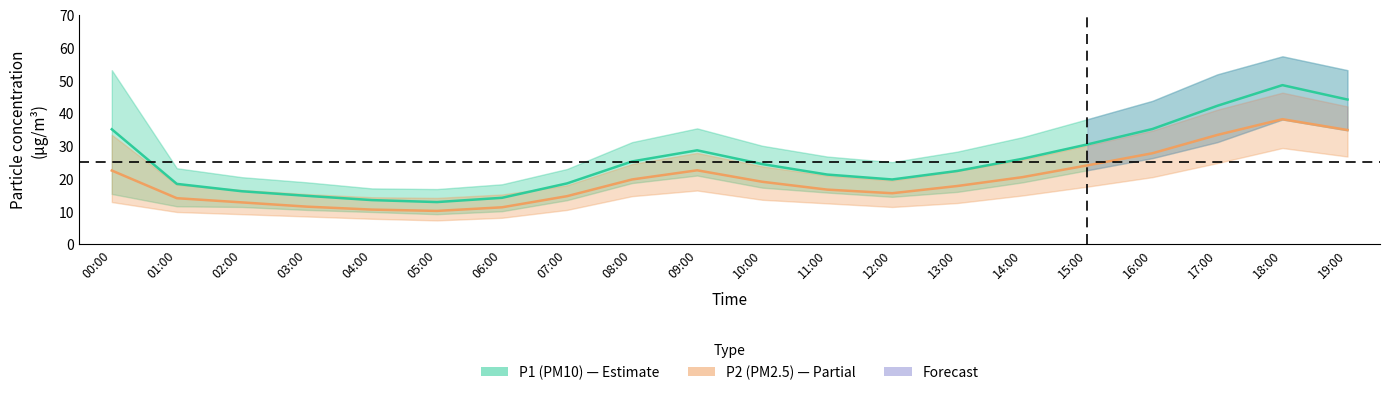

The value of P1 at 10:00 is 24.5. True or false?

True